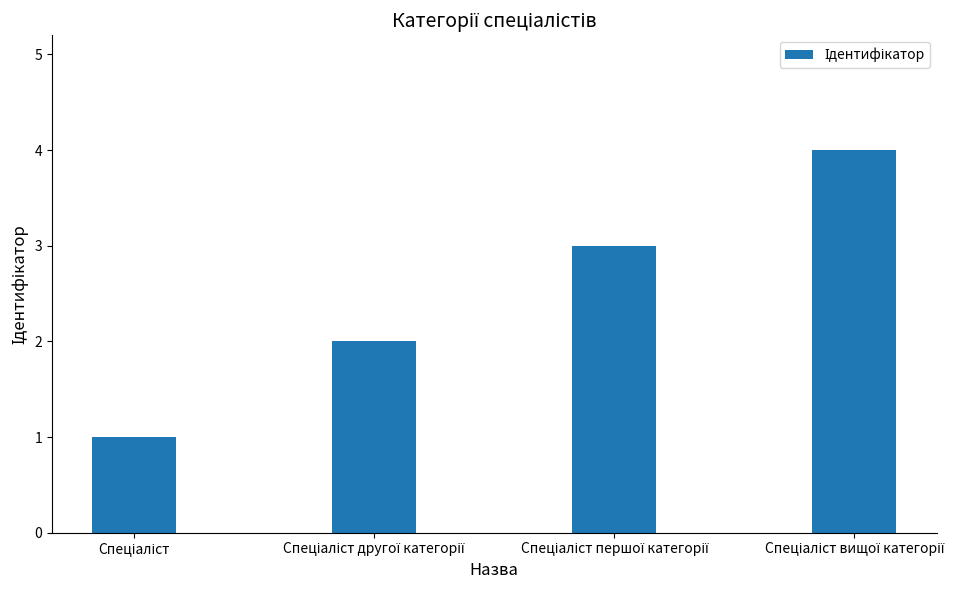

What is the maximum value shown in the chart?

4